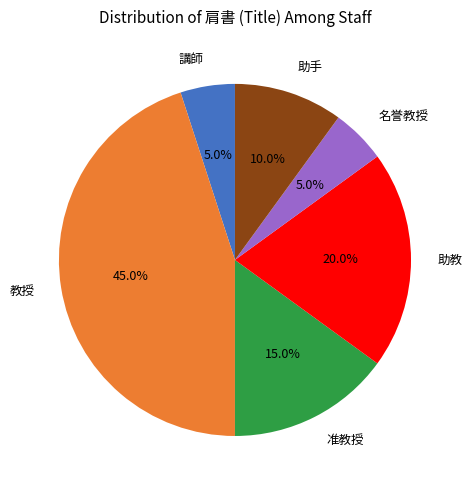

How many segments does this pie chart have?

6